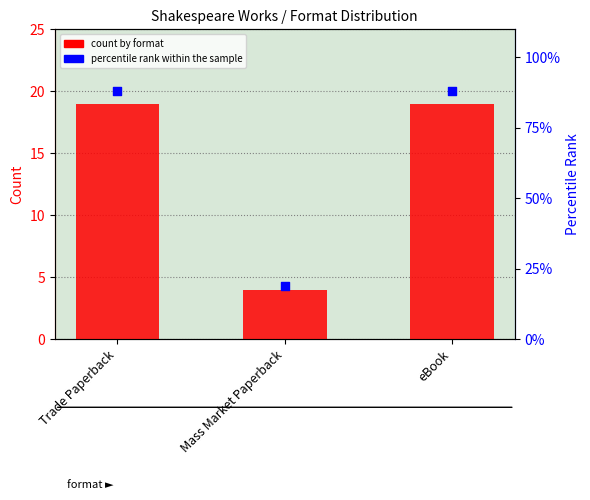

Is the value of count by format at eBook greater than the value of percentile rank within the sample at eBook?

No